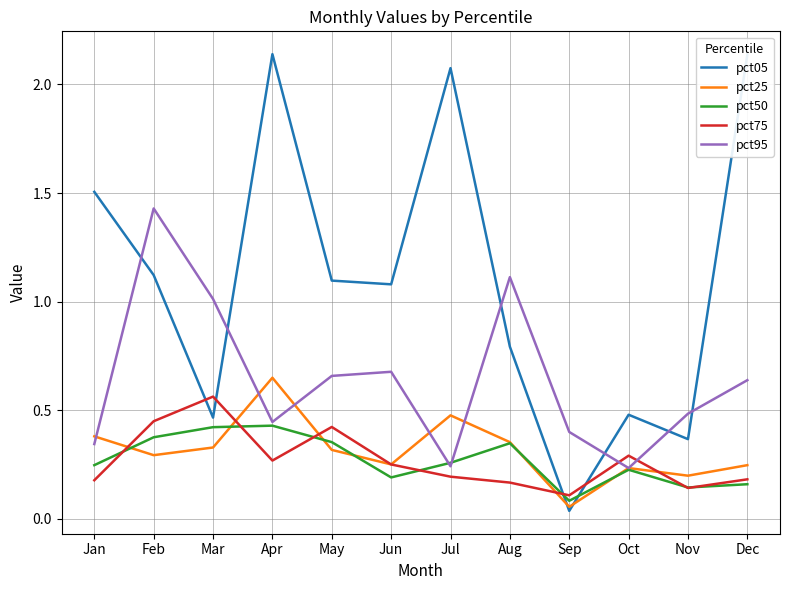

How many series are shown in this chart?

5